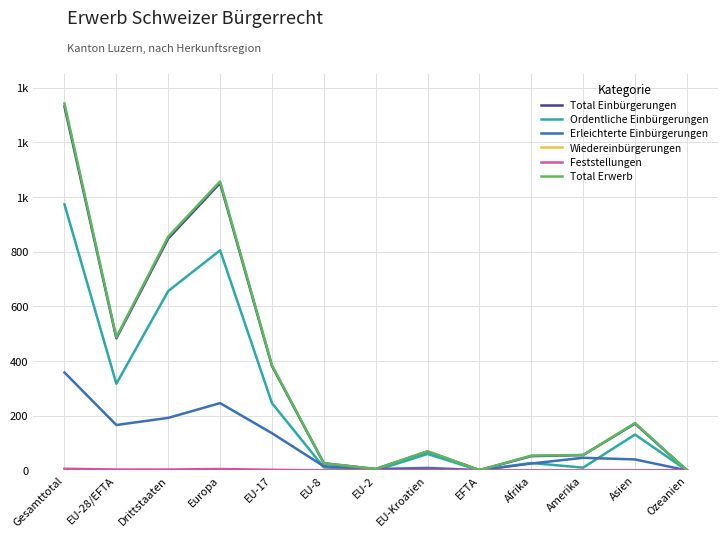

Where does the Feststellungen series first go above 1?

Gesamttotal